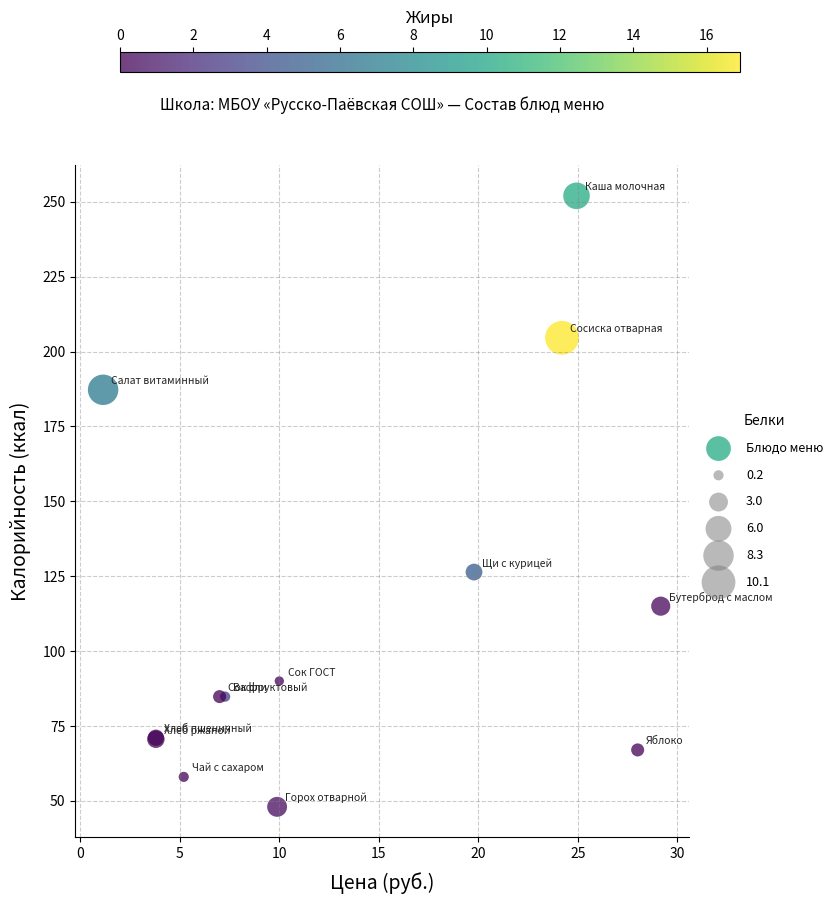

What Y value in the scatter plot is closest to 150?

126.4